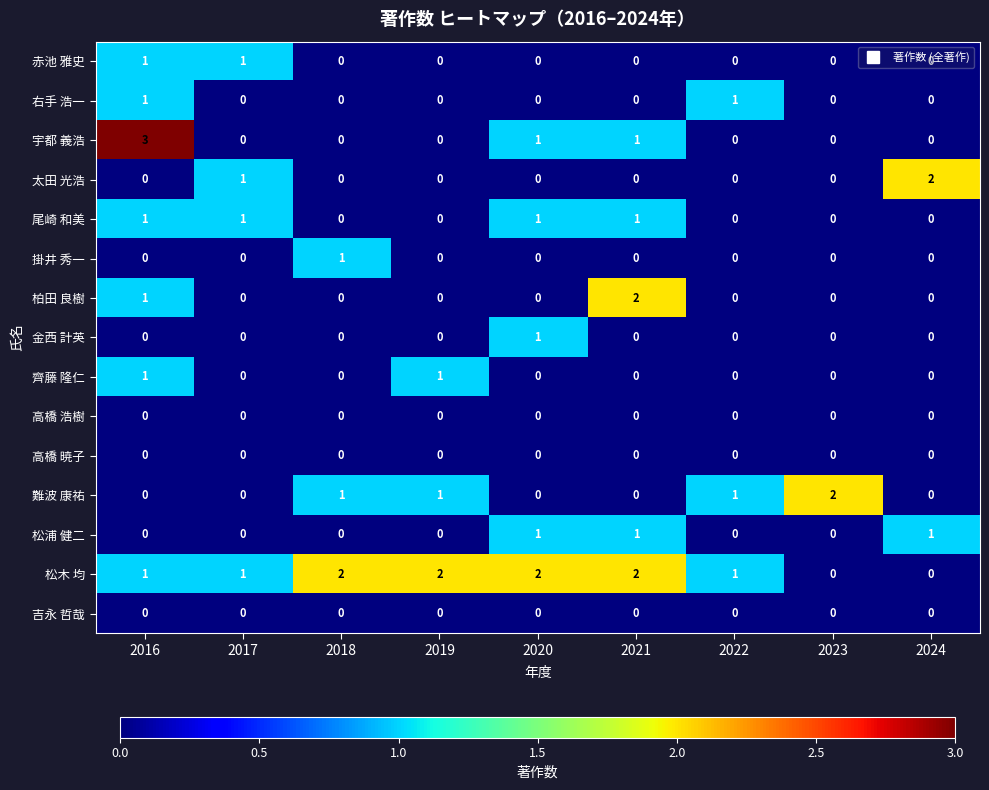

Which series has the largest total across all categories?

松木 均